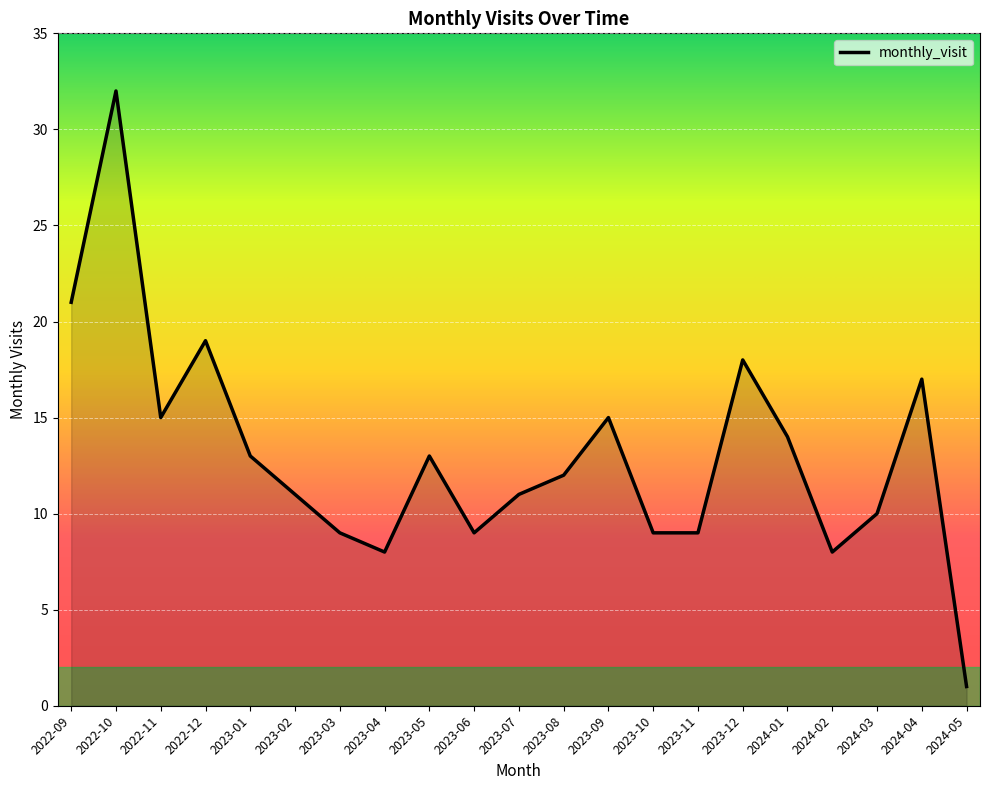

How many lines are shown in the chart?

1